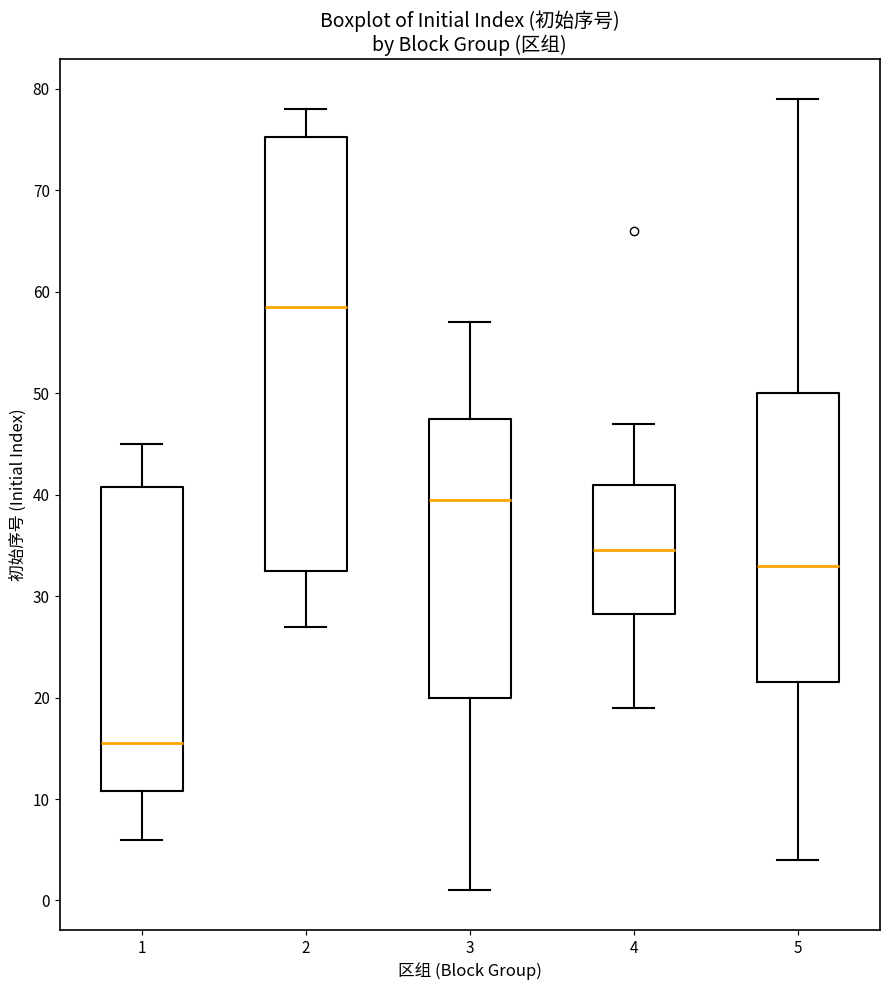

Which box is the tallest, from its lower edge to its upper edge?

2